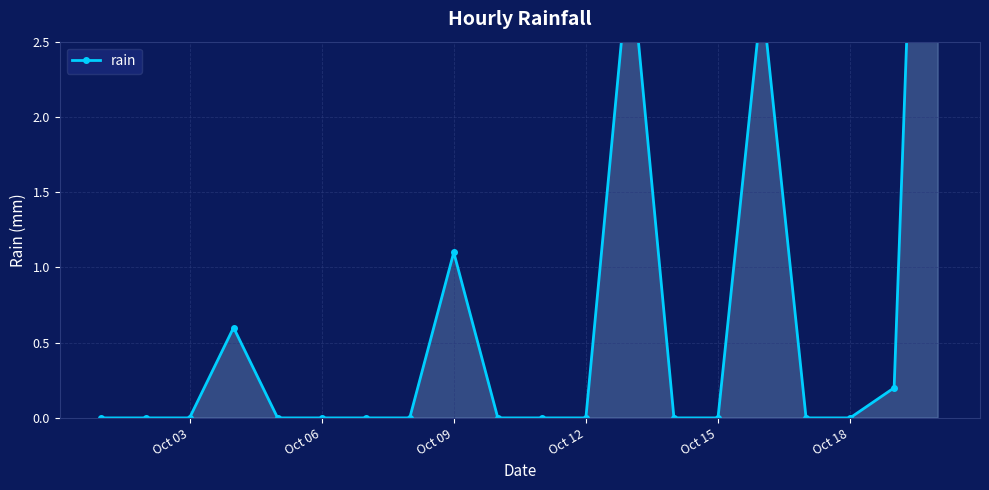

How many interior local peaks (higher than both neighbors) does the data have?

4